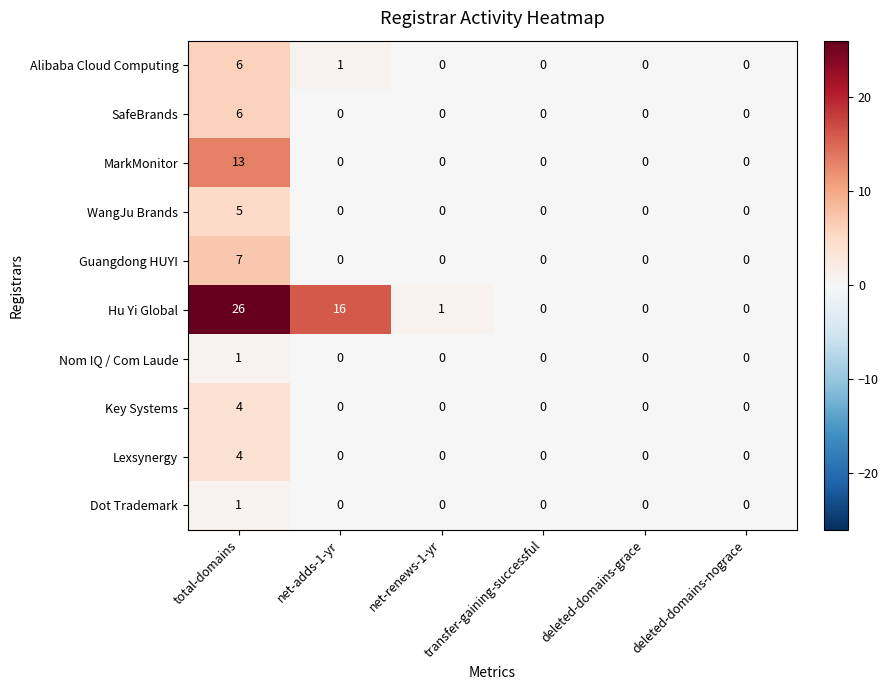

How many data points in Lexsynergy are above 0?

1